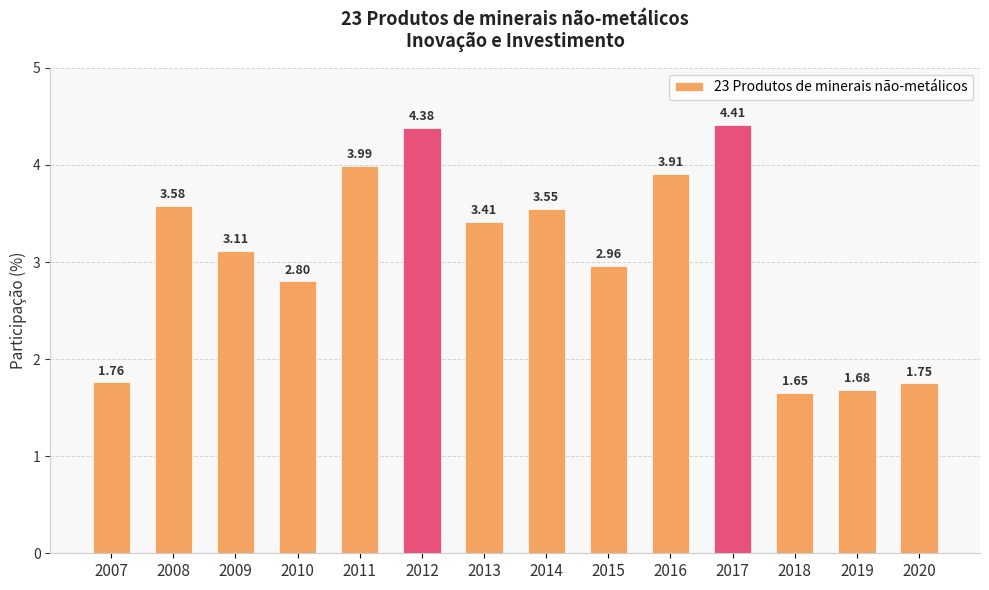

List the labels in order of value, largest first.

2017, 2012, 2011, 2016, 2008, 2014, 2013, 2009, 2015, 2010, 2007, 2020, 2019, 2018